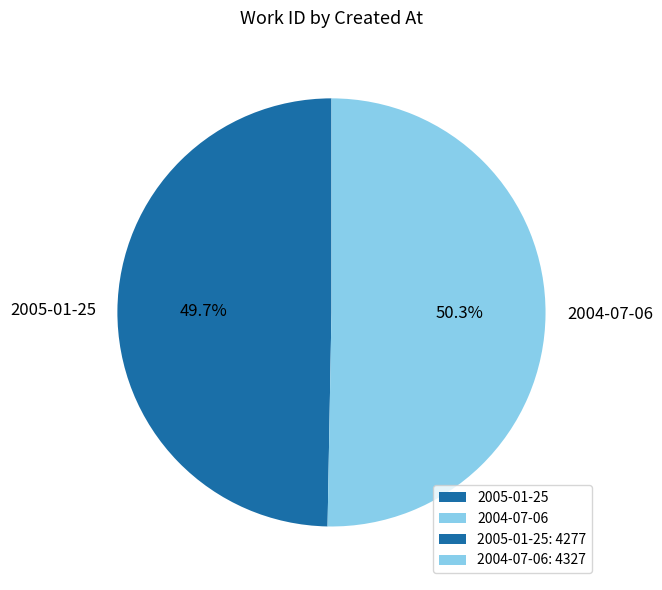

Is it true that 2004-07-06 is 45% of the pie?

False